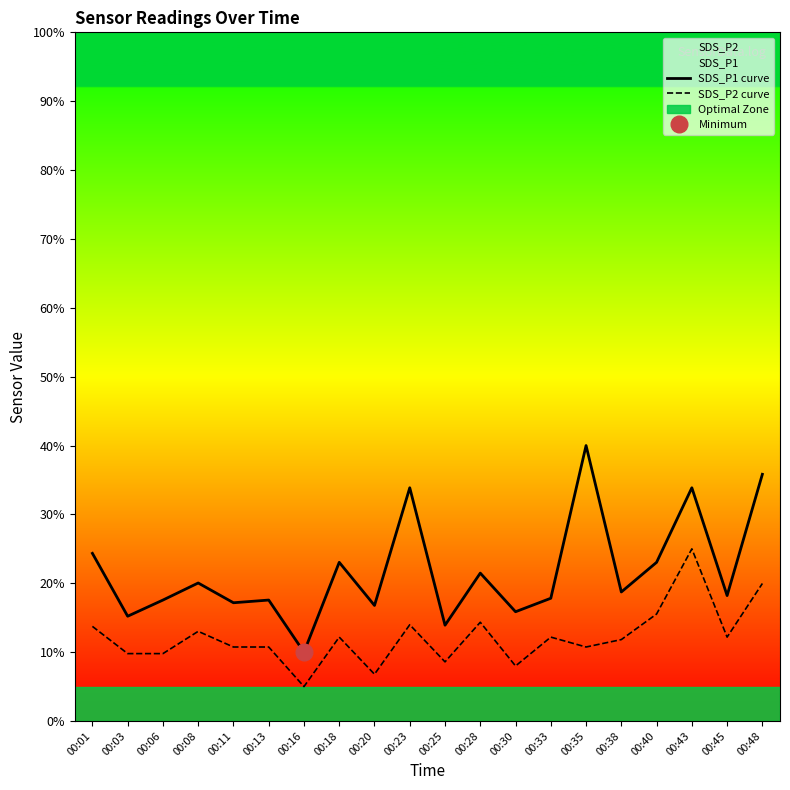

At which label does SDS_P2 curve first exceed 12?

00:01